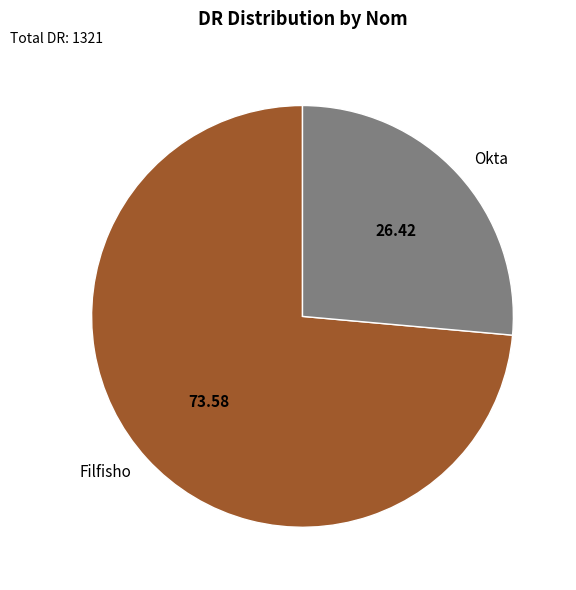

Do Filfisho and Okta together represent more than half of the pie?

Yes